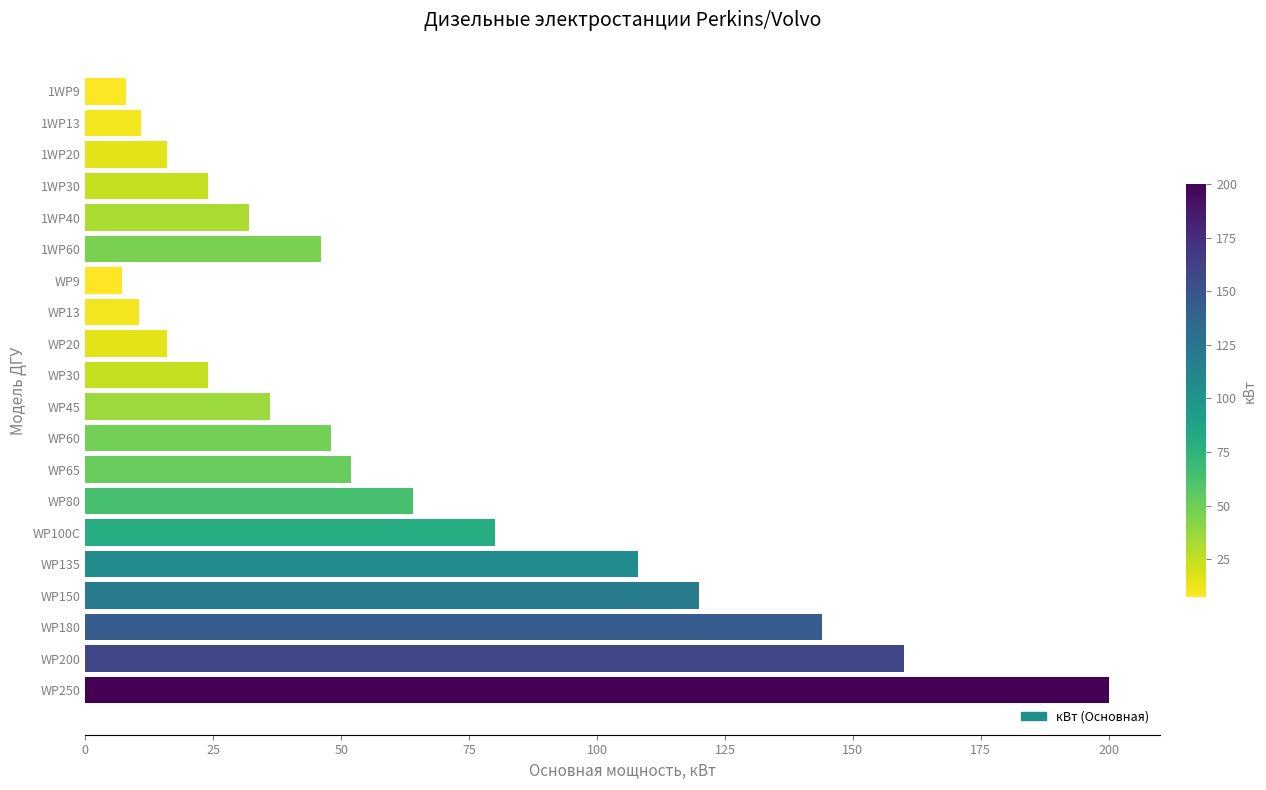

The value at WP100C is 143.0. True or false?

False